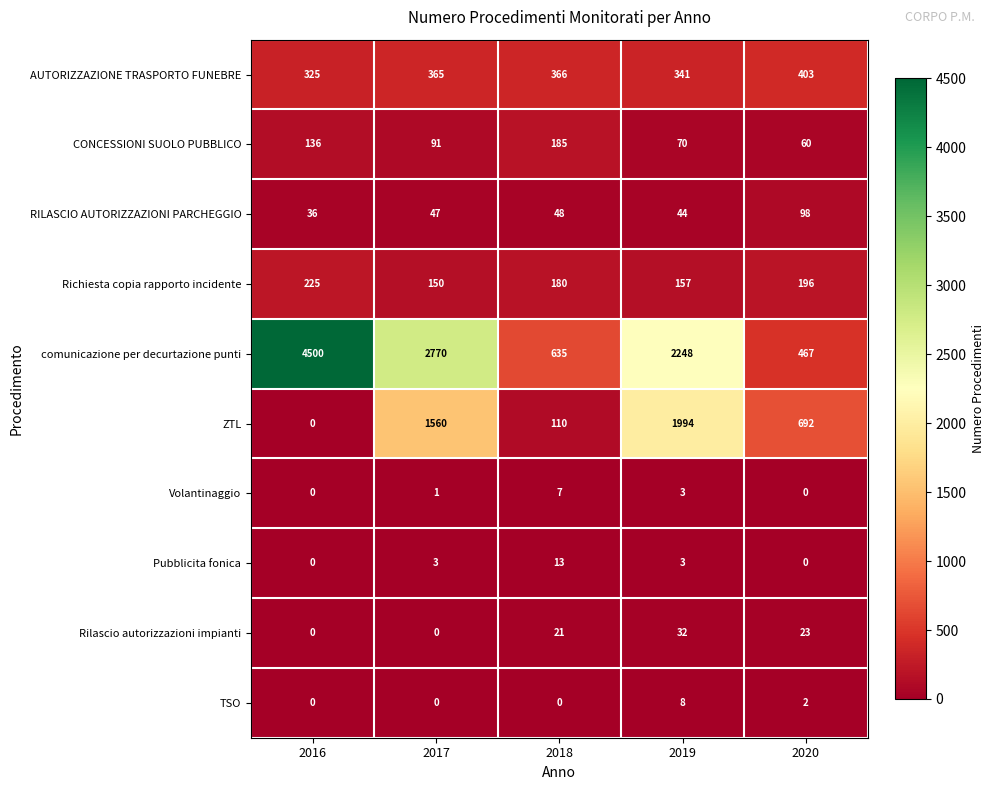

True or false: AUTORIZZAZIONE TRASPORTO FUNEBRE has a value of 86 at 2018.

False